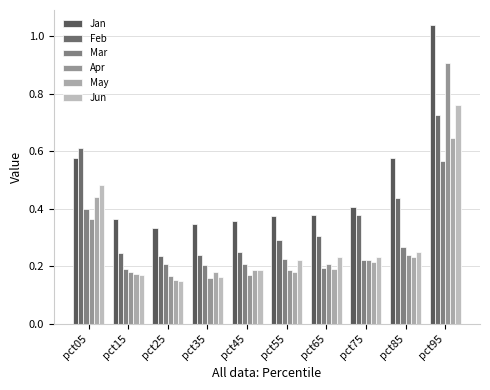

Count the number of data series in this chart.

6